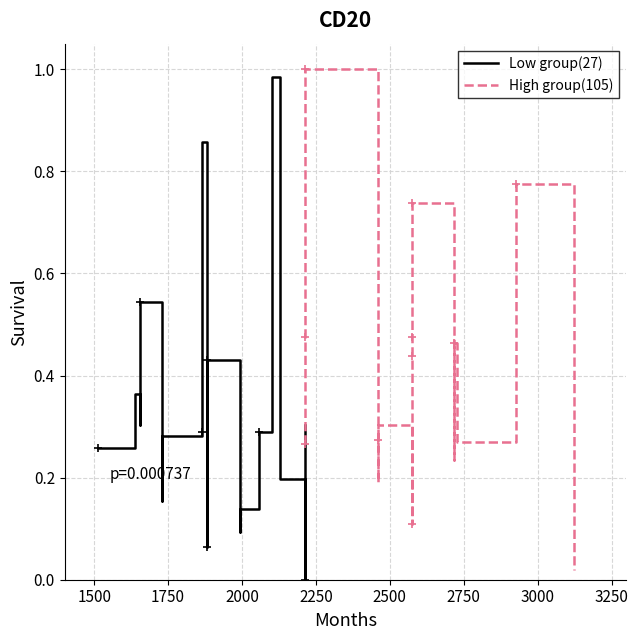

What are all the series names shown in the legend?

Low group(27), High group(105)